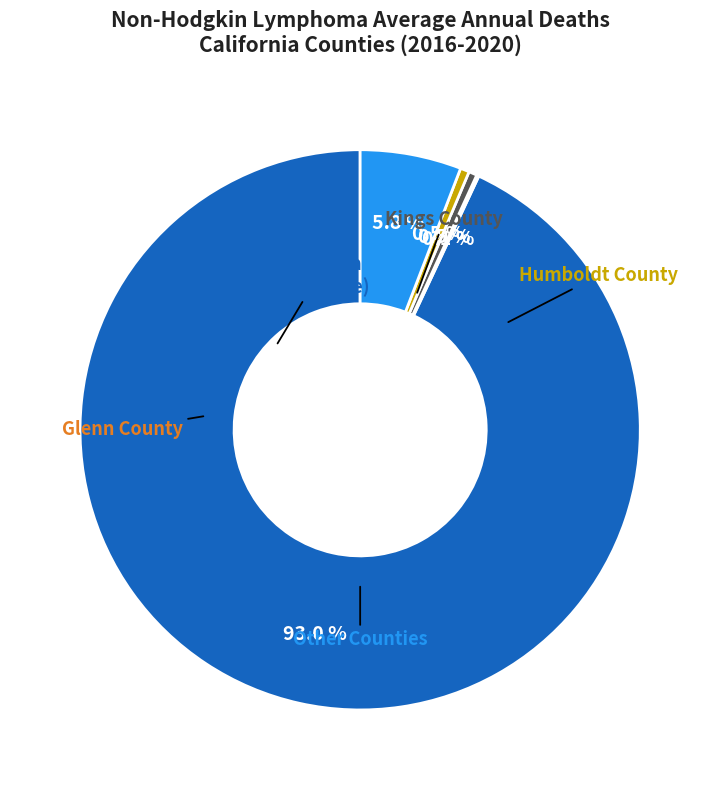

Is there any slice that represents more than half of the pie?

Yes